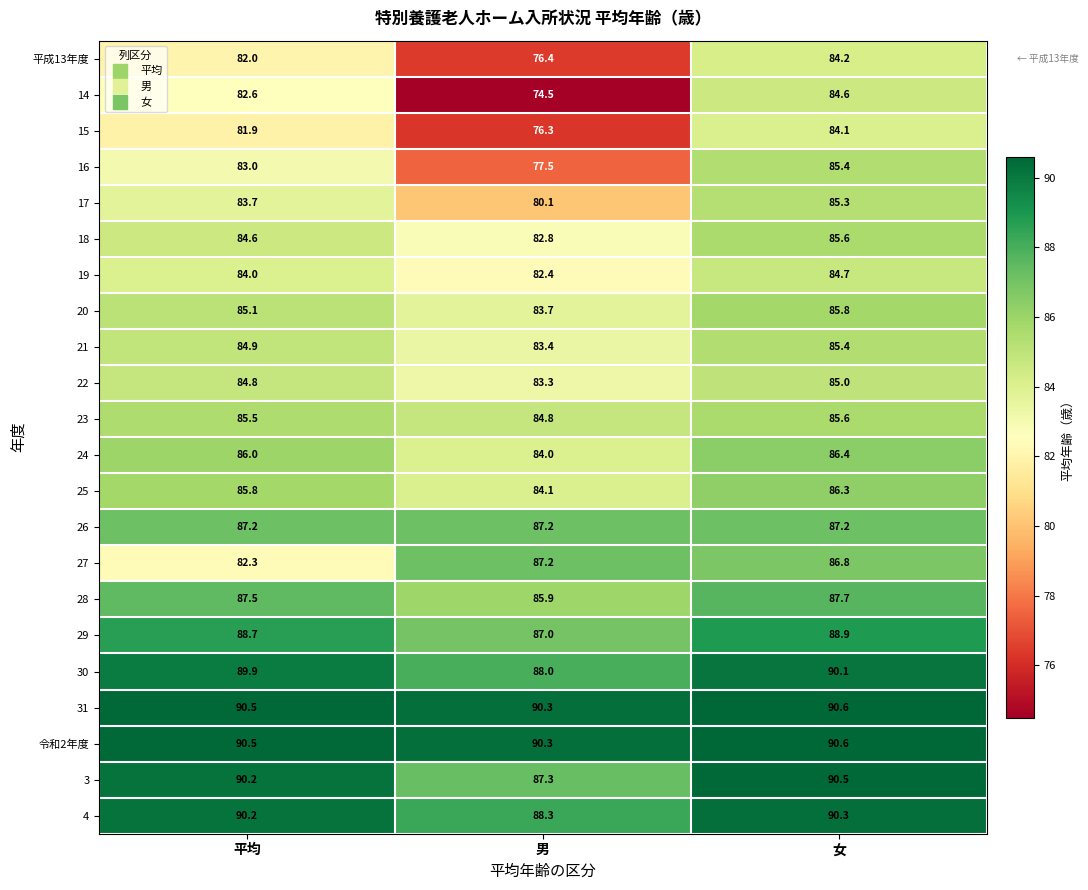

Rank the categories by 3 value from lowest to highest.

男, 平均, 女